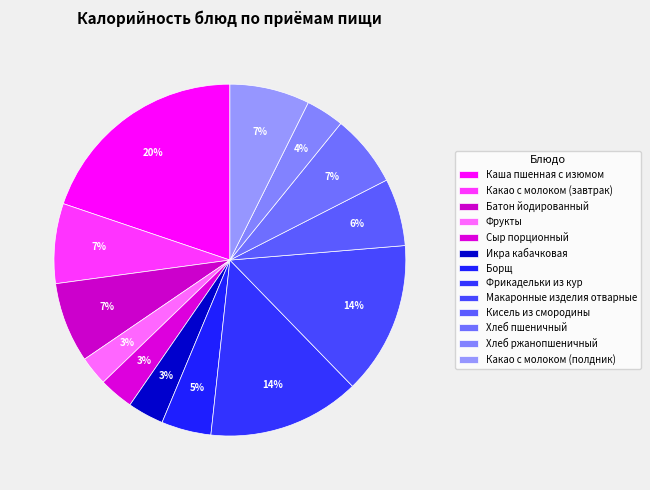

How many slices are in this pie chart?

13